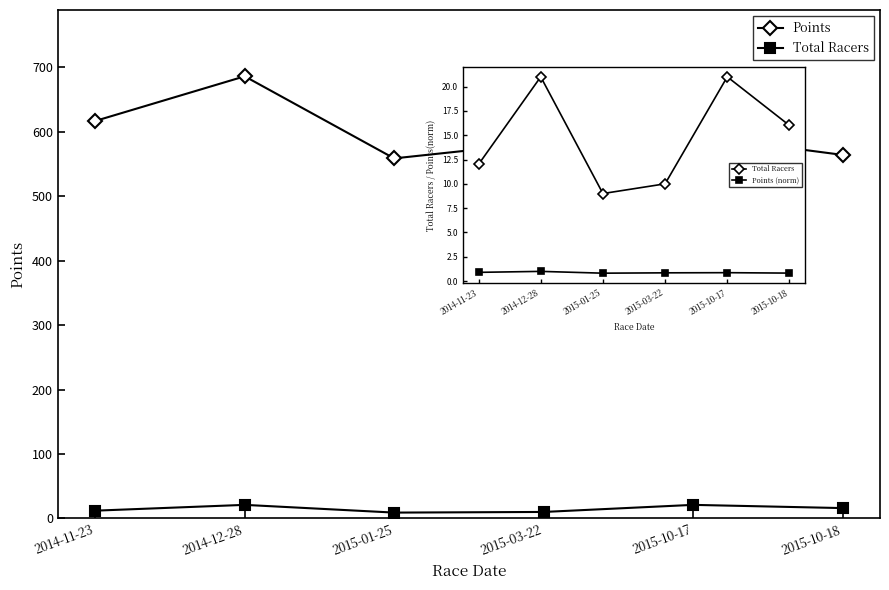

How many lines are shown in the chart?

3